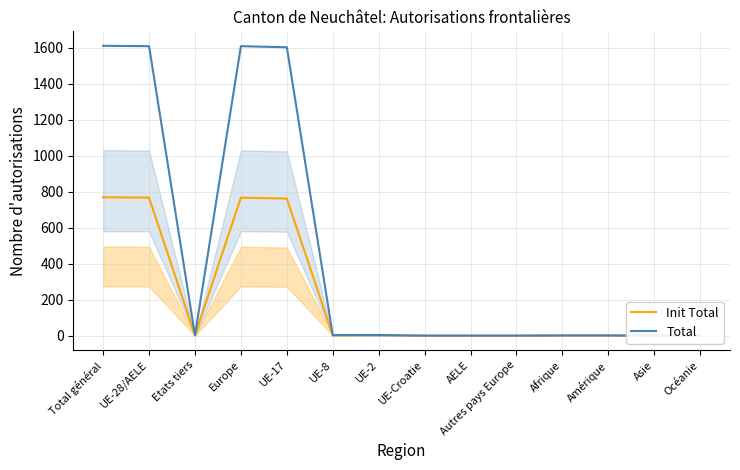

Where is the first local maximum for Init Total?

Europe